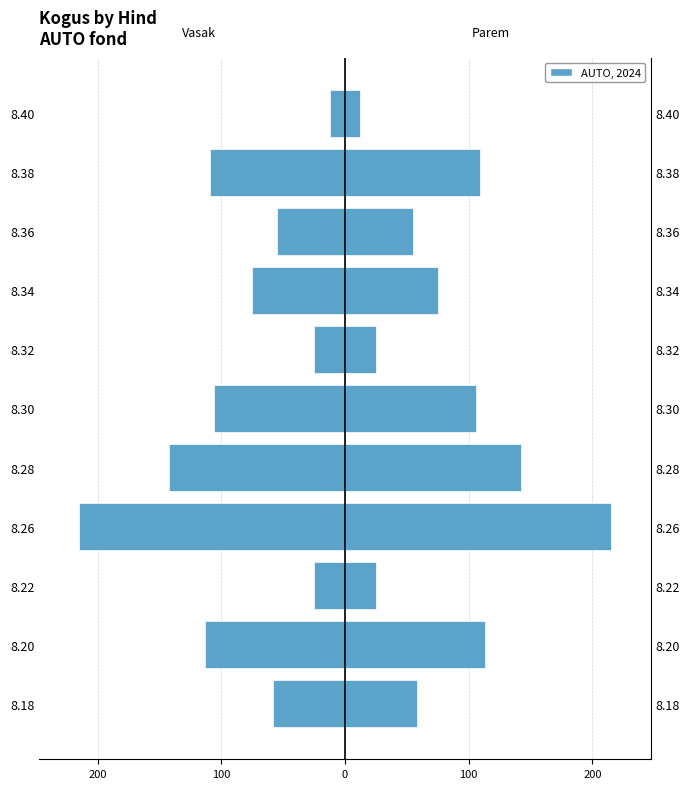

At how many categories does at least one series exceed 62?

6